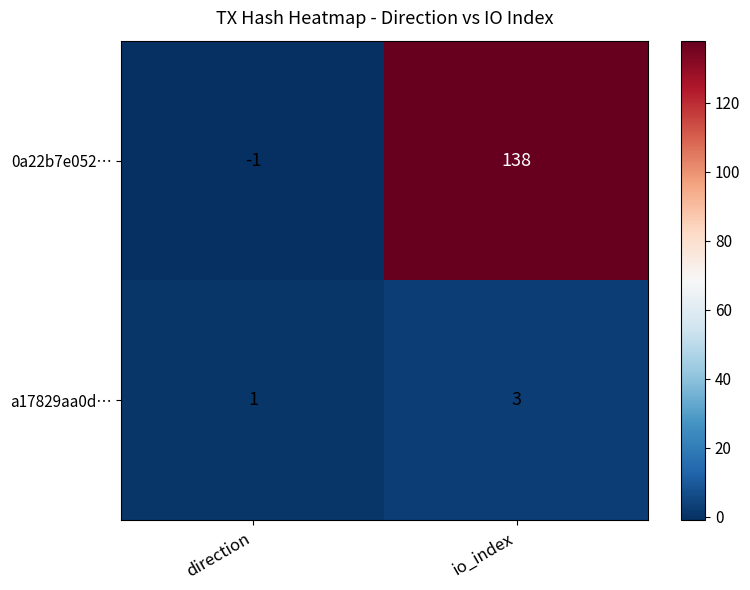

What is the maximum value for a17829aa0d…?

3